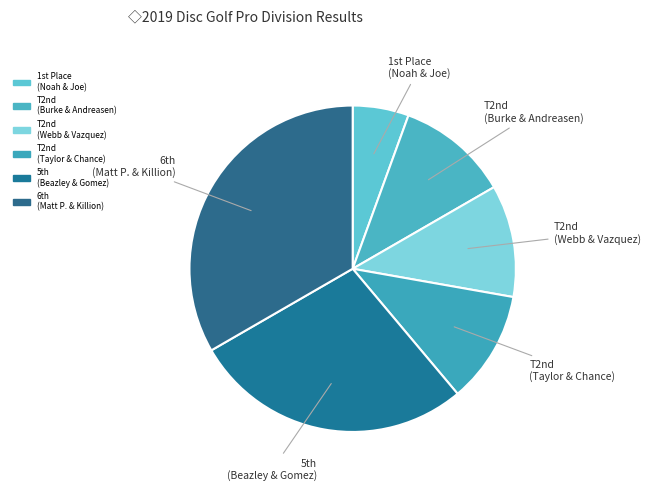

Which category has the smallest portion of the pie?

1st Place (Noah & Joe)